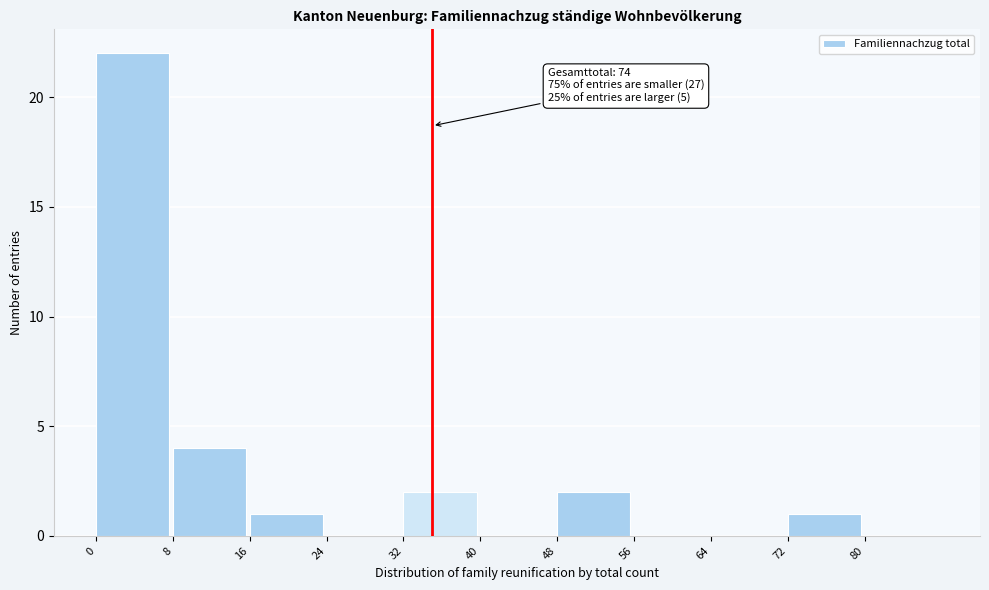

Over which range of the x-axis is the bar tallest?

0 to 8